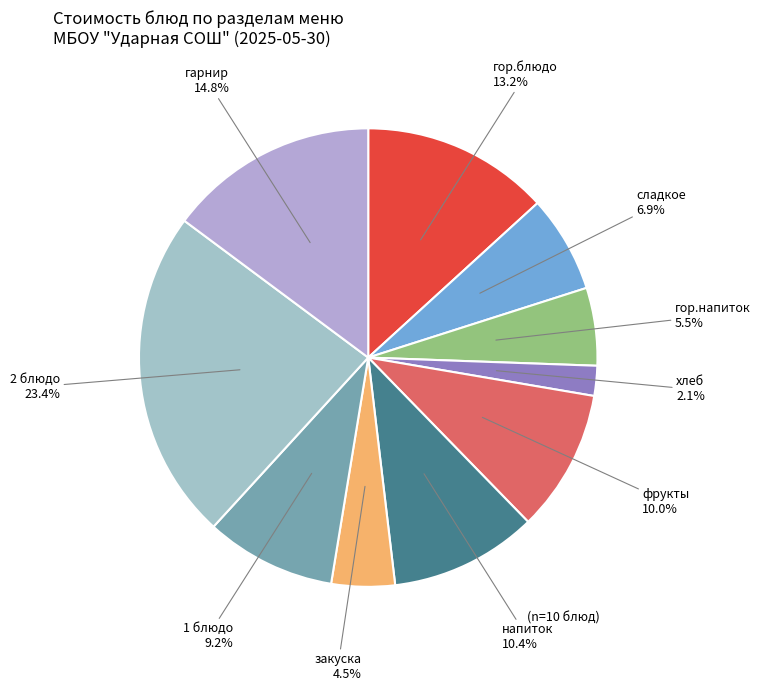

How many segments does this pie chart have?

10